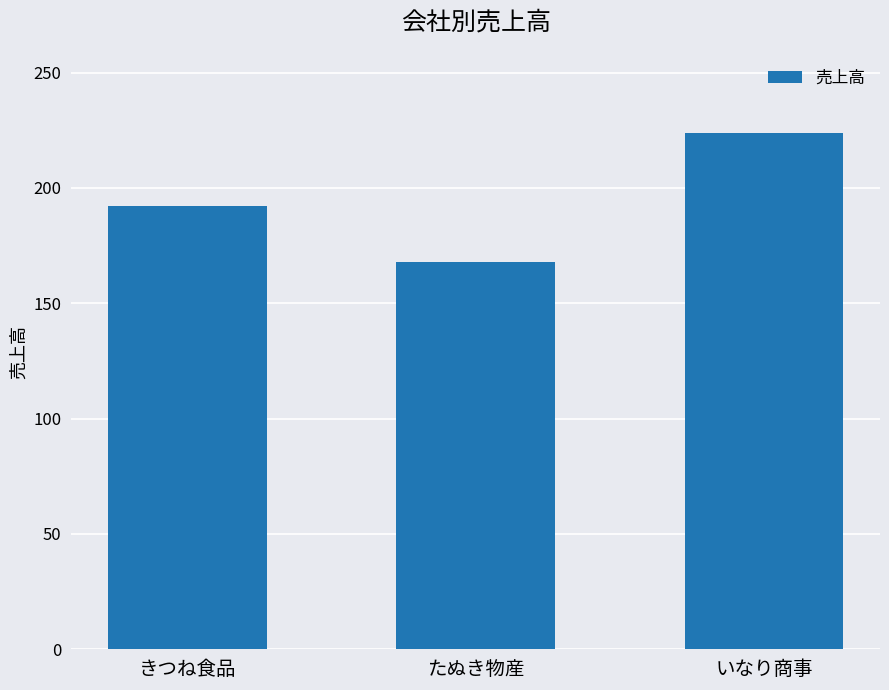

What position from the left is いなり商事?

3